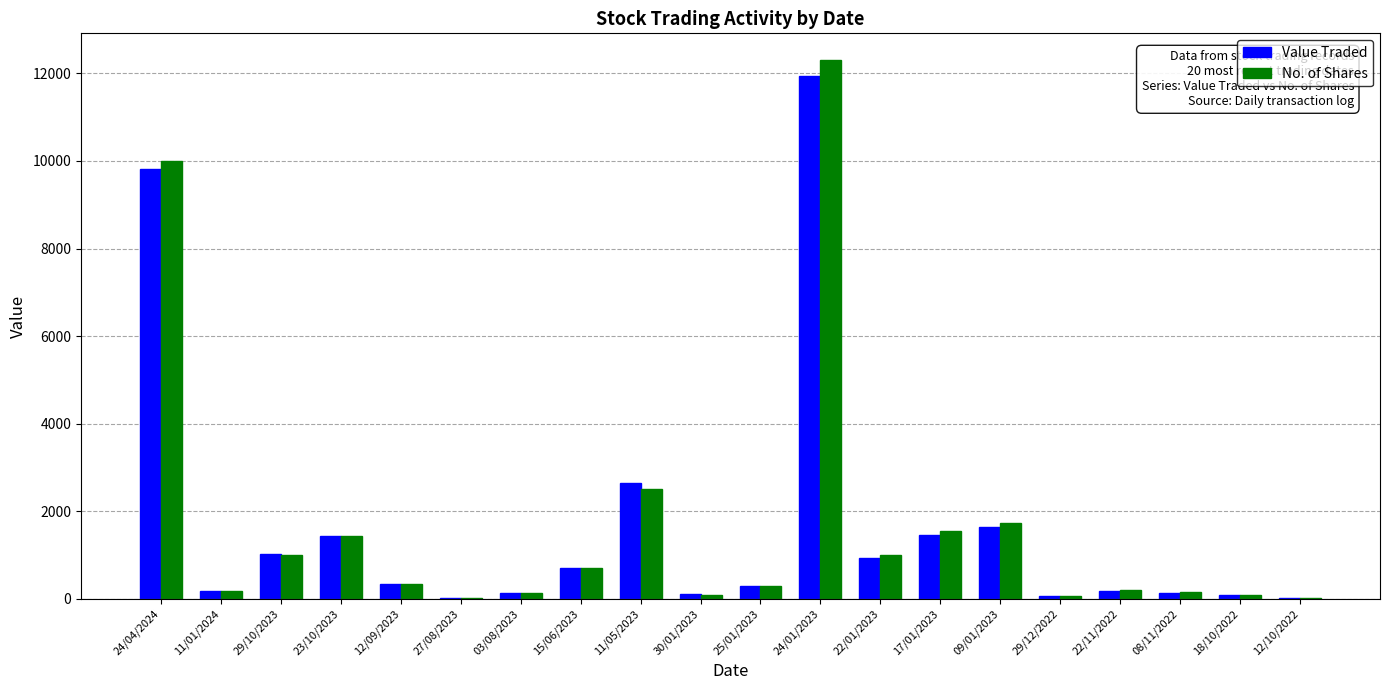

Which series changed the most between 24/01/2023 and 22/11/2022?

No. of Shares